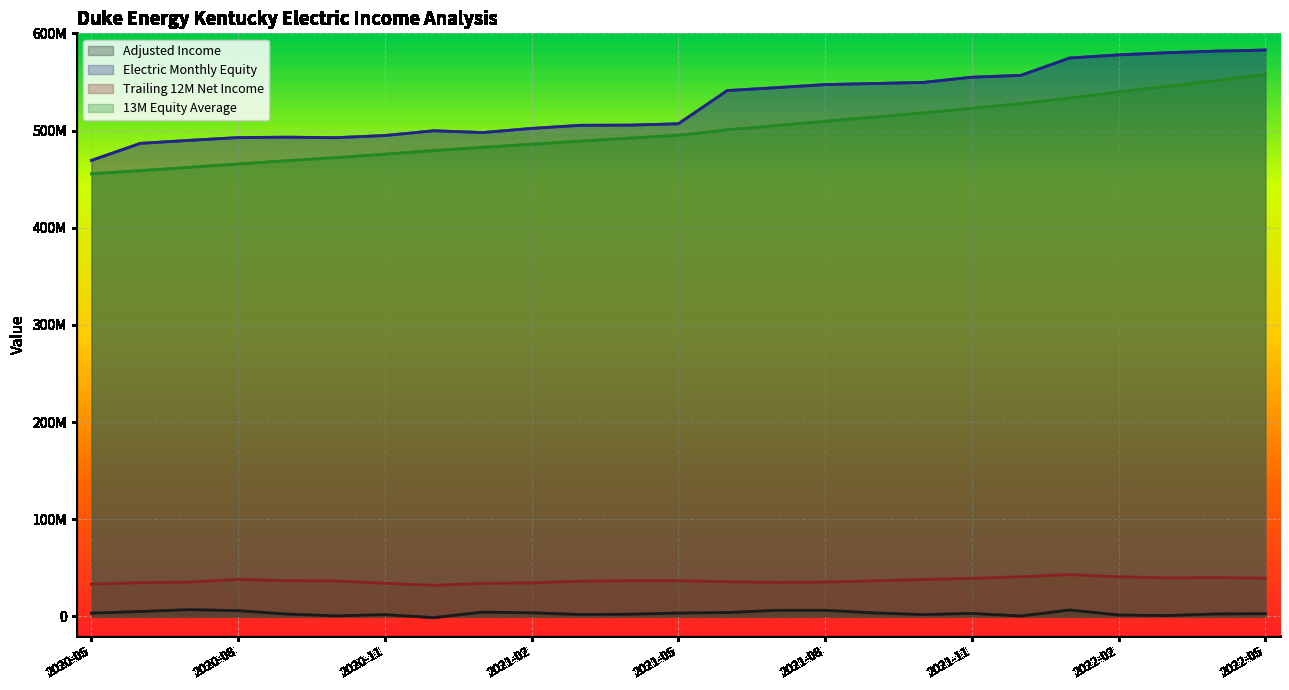

What is the value of the Electric Monthly Equity point at the 8th from the left?

499727839.6